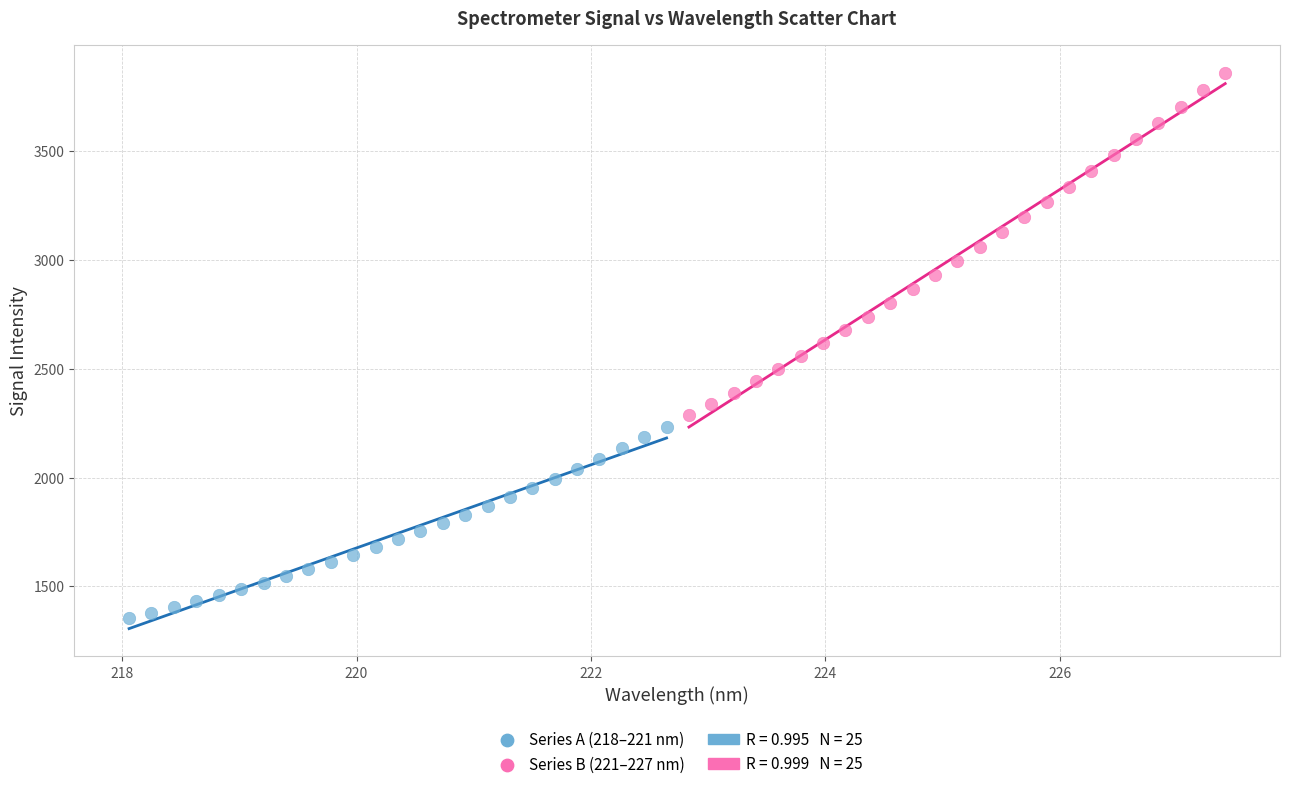

Which series contains the highest Y value?

Series B (221–227 nm)